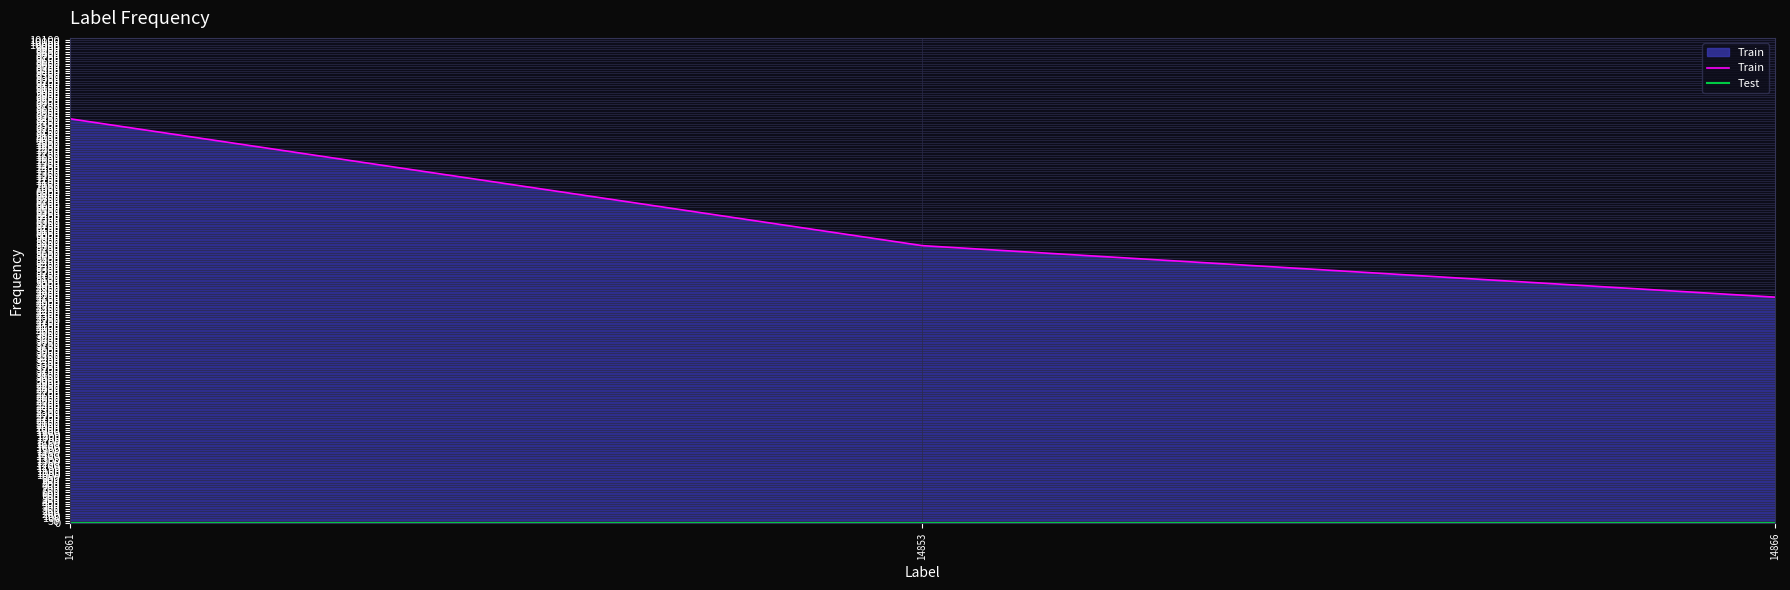

What is the sum of the Train values at 14853 and 14866?

10524